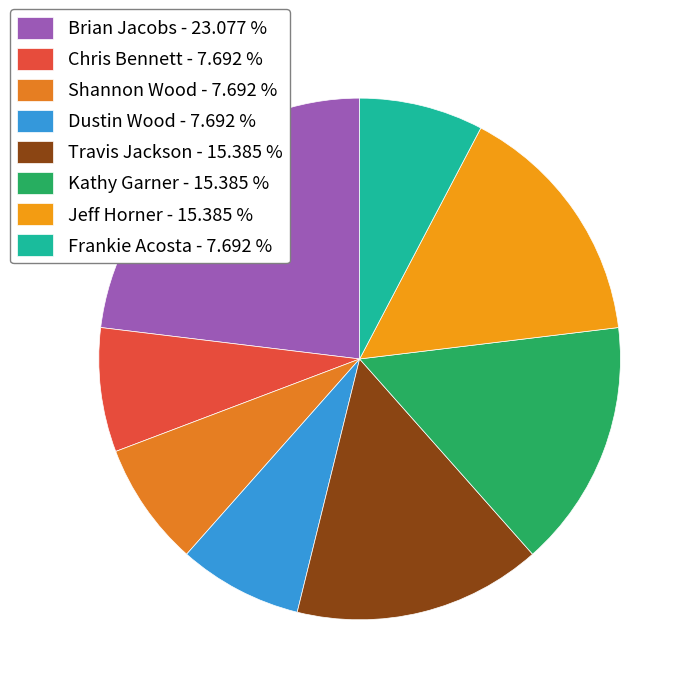

Which category has the biggest portion of the pie?

Brian Jacobs